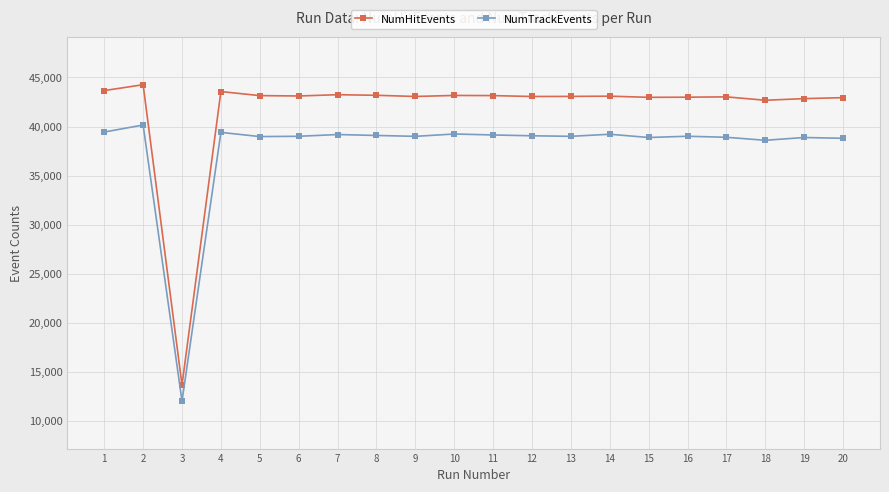

The NumHitEvents series shows 43148 at 5. True or false?

True